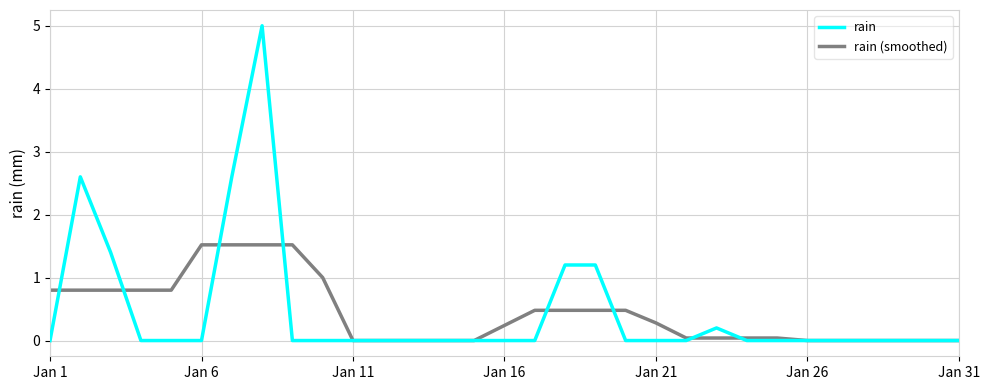

List the series in order of their peak value, highest first.

rain, rain (smoothed)